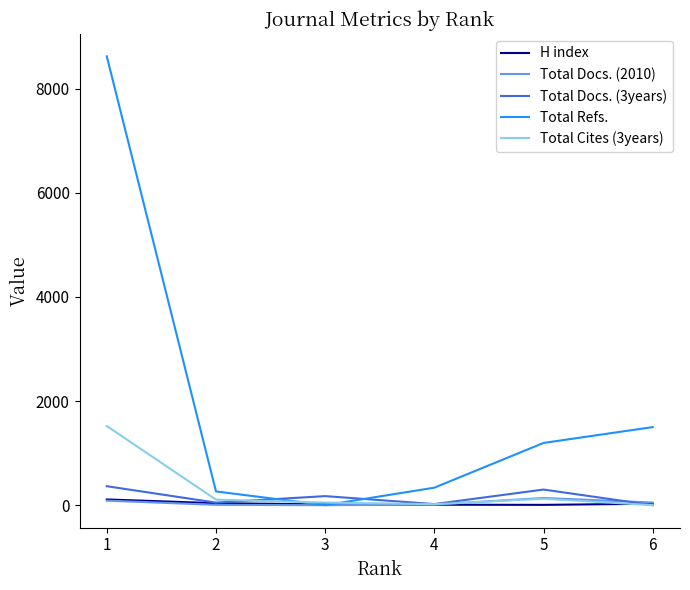

Which series has the widest spread of values?

Total Refs.